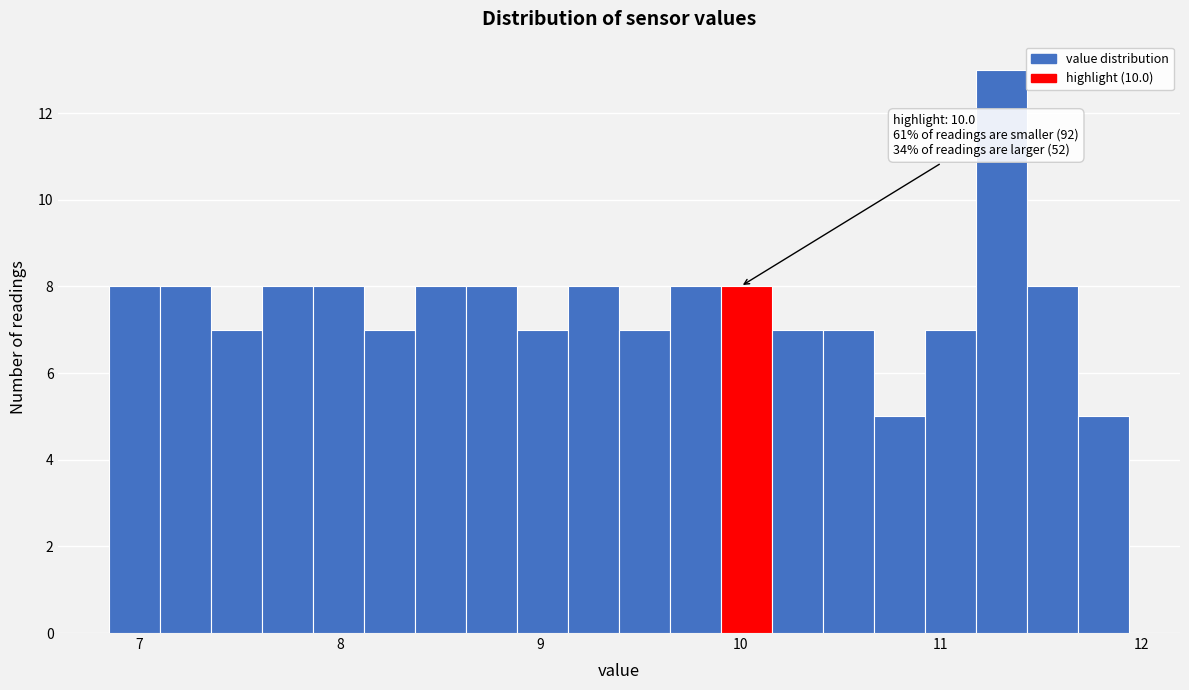

Around what value on the x-axis is the tallest bar? Give the approximate position of its centre, as read against the axis.

11.3